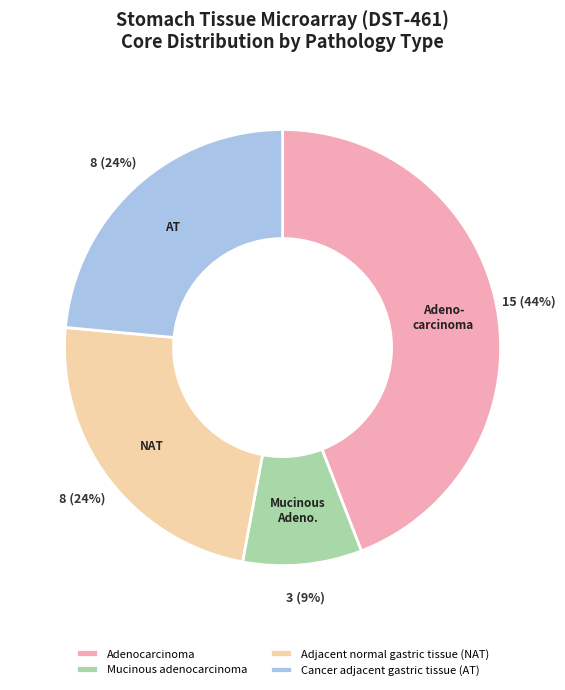

Approximately how many times larger is the value at Cancer adjacent gastric tissue (AT) compared to Adjacent normal gastric tissue (NAT)?

1.0